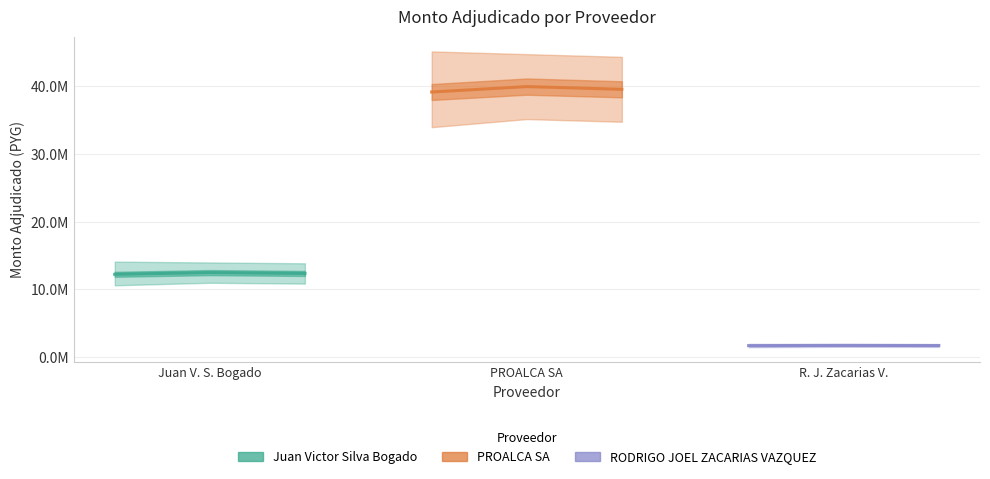

At which category is the sum across all series the highest?

PROALCA SA